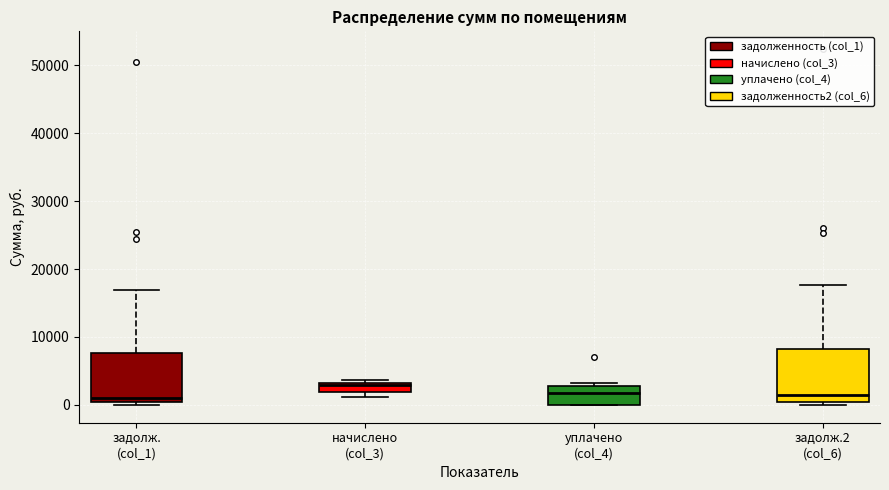

Where does the median line of the box for задолж. (col_1) sit on the y-axis? The values are not printed on the chart, so give them approximately, as read against the axis.

1000